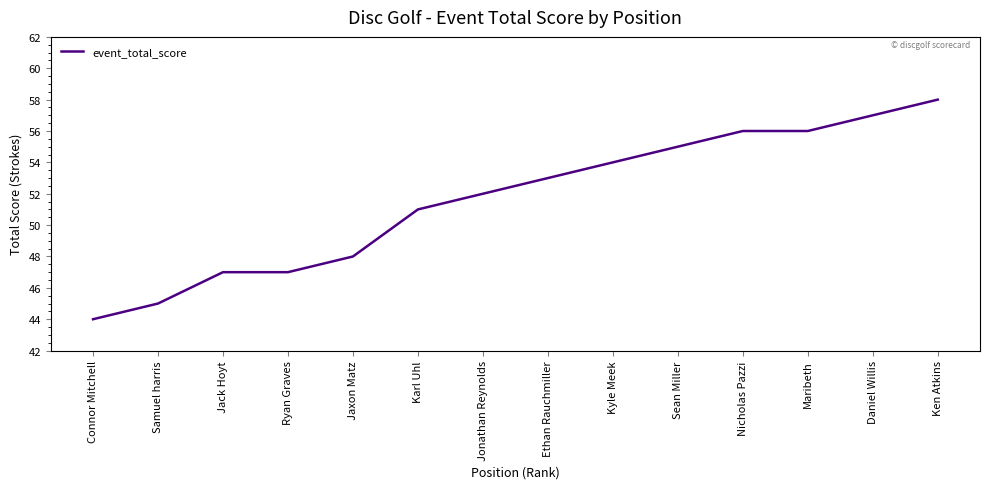

What is the difference between the maximum and minimum values?

14